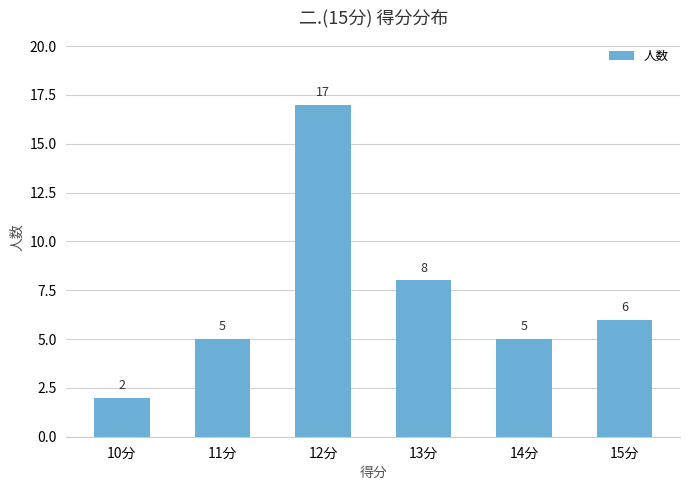

The chart shows a value of 3 at 11分. True or false?

False